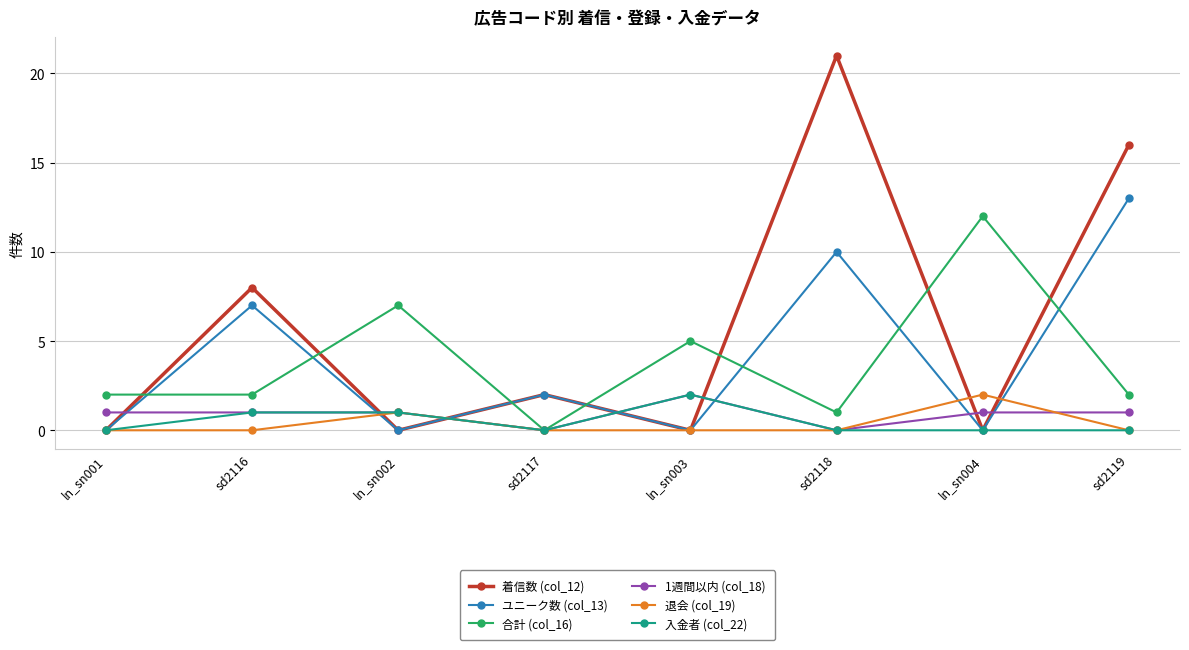

What is the approximate value of 退会 (col_19) at ln_sn004?

2